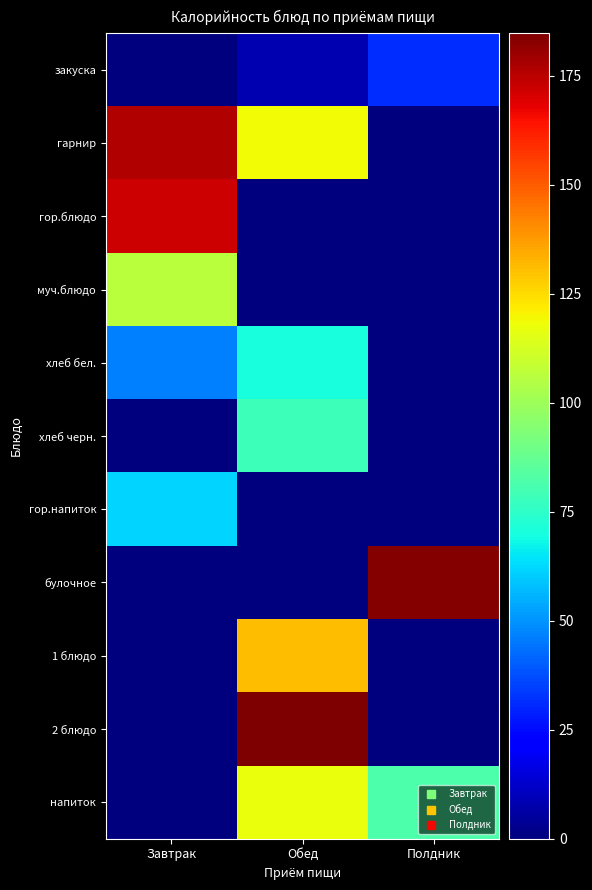

Reading left to right, transcribe all the data shown in this chart.

закуска: Завтрак=0.0	Обед=8.5	Полдник=31.4
гарнир: Завтрак=176.5	Обед=119.0	Полдник=0.0
гор.блюдо: Завтрак=171.9	Обед=0.0	Полдник=0.0
муч.блюдо: Завтрак=106.5	Обед=0.0	Полдник=0.0
хлеб бел.: Завтрак=46.8	Обед=70.2	Полдник=0.0
хлеб черн.: Завтрак=0.0	Обед=78.1	Полдник=0.0
гор.напиток: Завтрак=61.5	Обед=0.0	Полдник=0.0
булочное: Завтрак=0.0	Обед=0.0	Полдник=183.8
1 блюдо: Завтрак=0.0	Обед=131.0	Полдник=0.0
2 блюдо: Завтрак=0.0	Обед=184.7	Полдник=0.0
напиток: Завтрак=0.0	Обед=117.5	Полдник=81.6